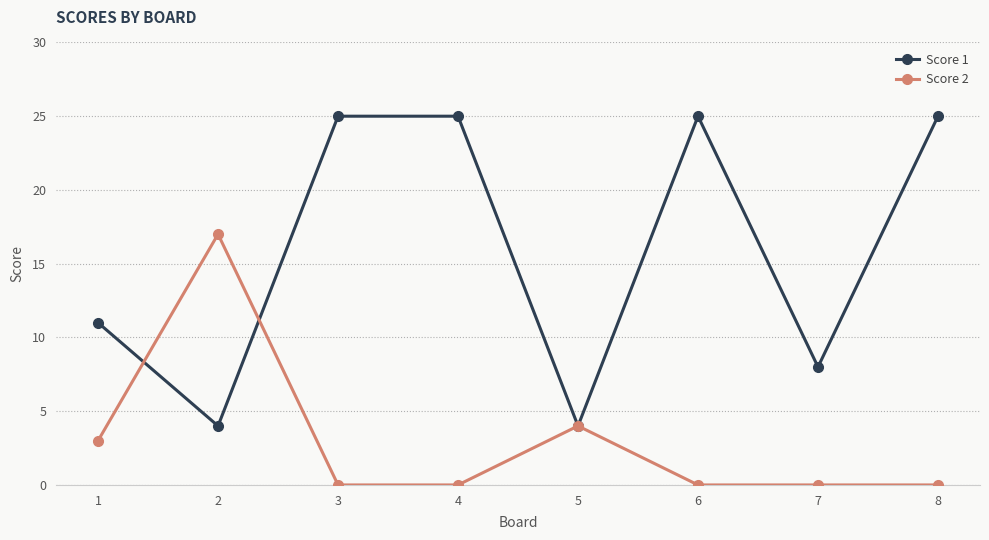

What is the minimum value for Score 1?

4